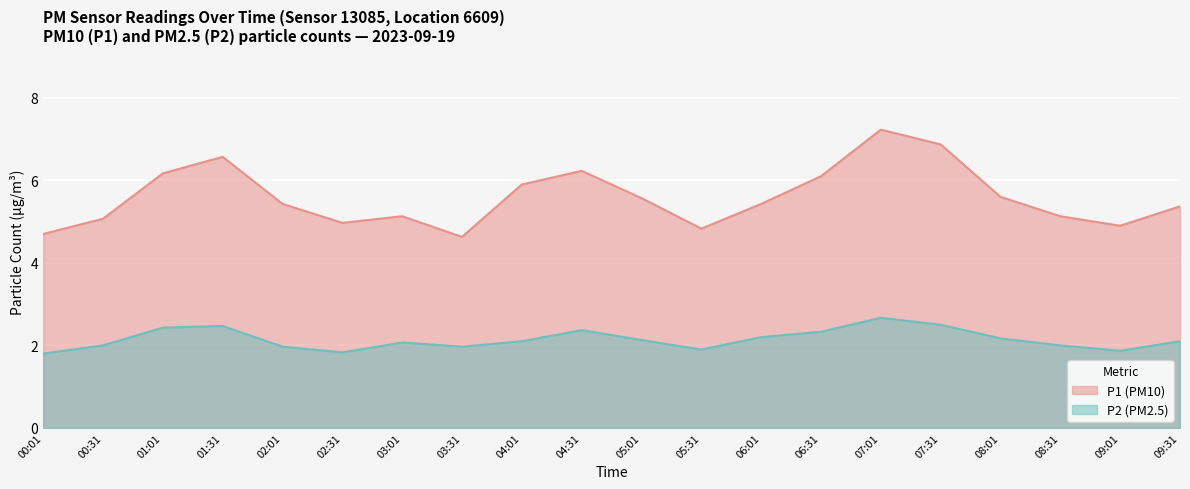

What is the label of the 5th point from the right?

07:31